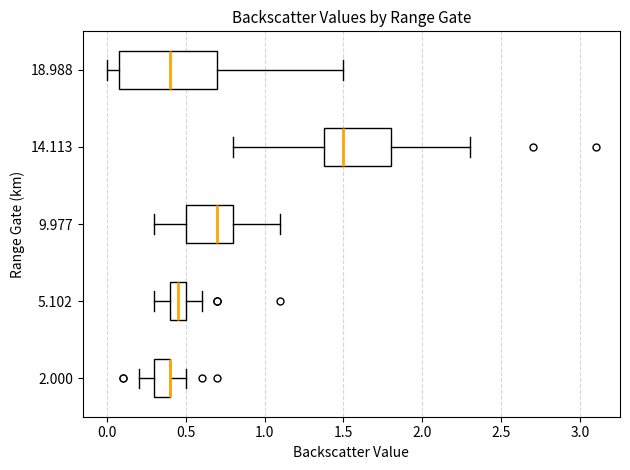

Comparing the boxes themselves (not the whiskers), which one is the widest?

18.988